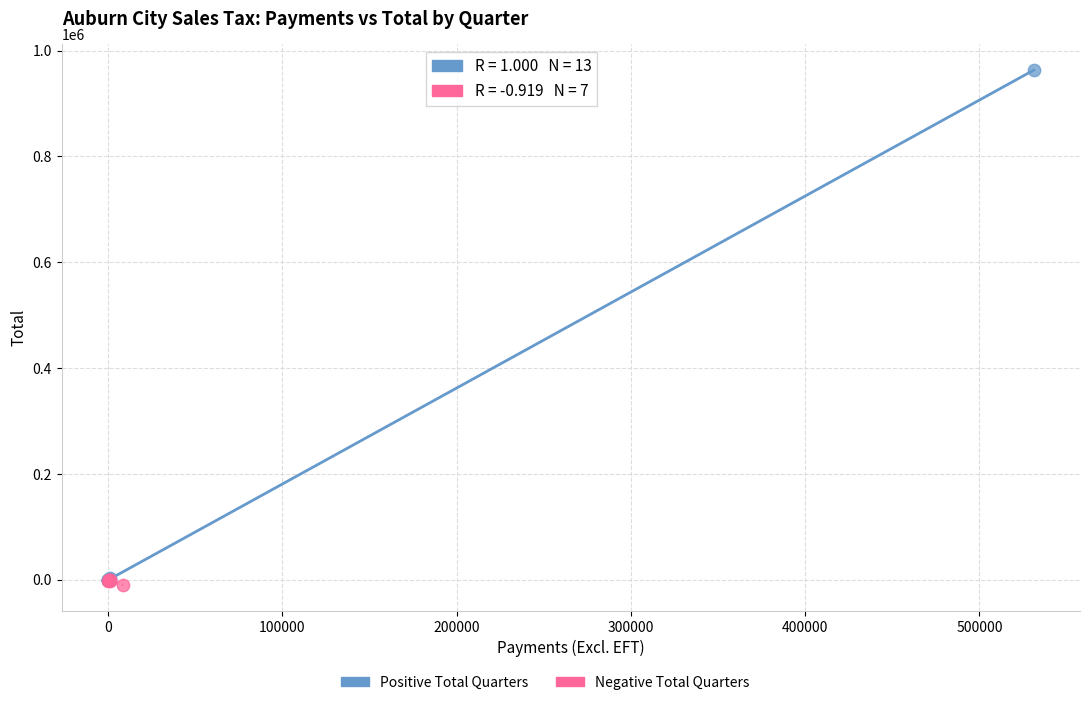

Which series has the largest Y range (max minus min)?

Positive Total Quarters